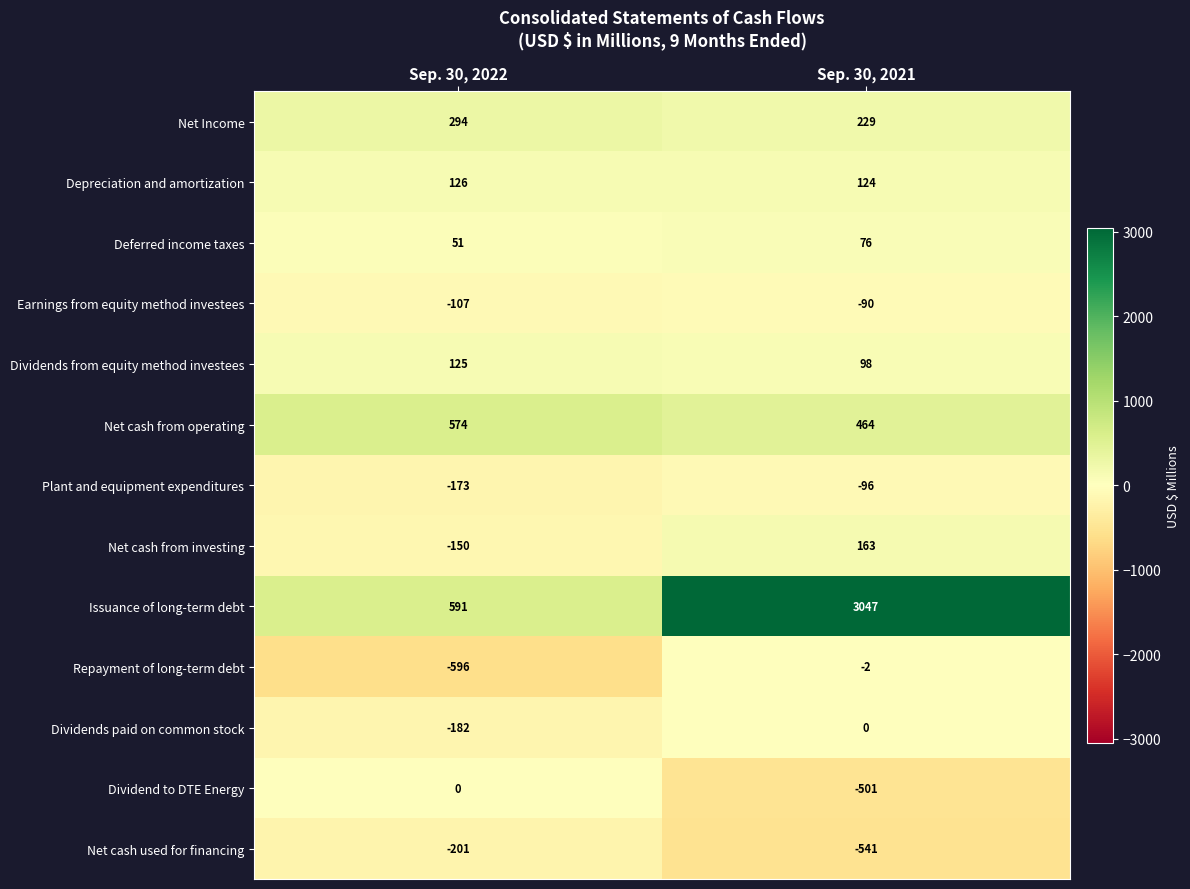

Reading left to right, extract all data points from this chart.

Net Income: Sep. 30, 2022=294	Sep. 30, 2021=229
Depreciation and amortization: Sep. 30, 2022=126	Sep. 30, 2021=124
Deferred income taxes: Sep. 30, 2022=51	Sep. 30, 2021=76
Earnings from equity method investees: Sep. 30, 2022=-107	Sep. 30, 2021=-90
Dividends from equity method investees: Sep. 30, 2022=125	Sep. 30, 2021=98
Net cash from operating: Sep. 30, 2022=574	Sep. 30, 2021=464
Plant and equipment expenditures: Sep. 30, 2022=-173	Sep. 30, 2021=-96
Net cash from investing: Sep. 30, 2022=-150	Sep. 30, 2021=163
Issuance of long-term debt: Sep. 30, 2022=591	Sep. 30, 2021=3047
Repayment of long-term debt: Sep. 30, 2022=-596	Sep. 30, 2021=-2
Dividends paid on common stock: Sep. 30, 2022=-182	Sep. 30, 2021=0
Dividend to DTE Energy: Sep. 30, 2022=0	Sep. 30, 2021=-501
Net cash used for financing: Sep. 30, 2022=-201	Sep. 30, 2021=-541